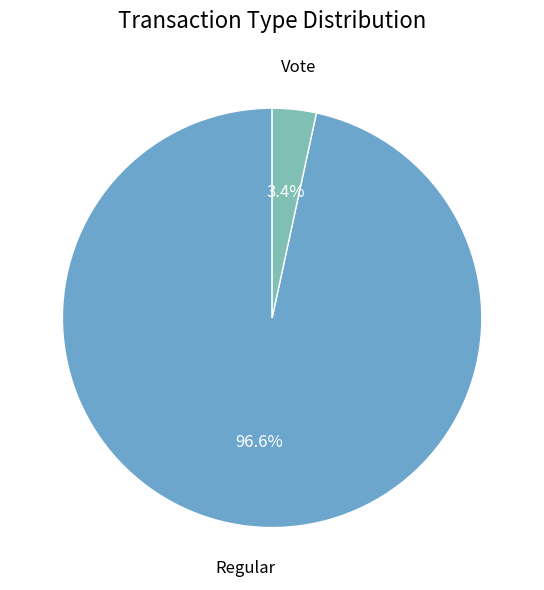

Count the number of slices in the pie.

2